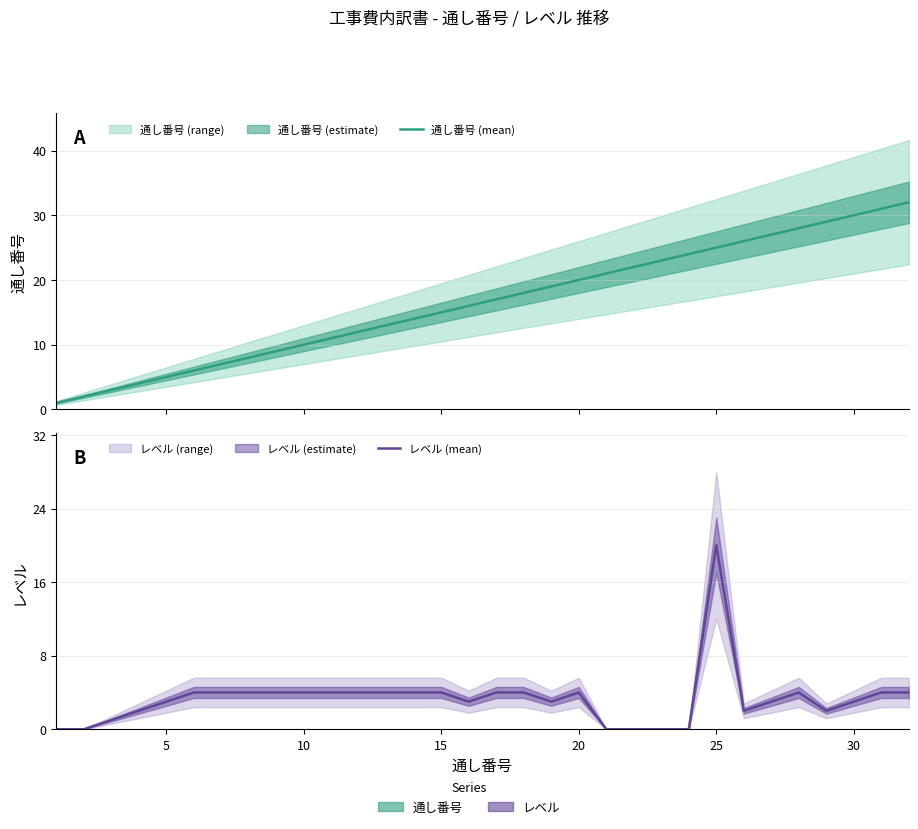

Is the value of 通し番号 (mean) at 21 greater than the value of レベル (mean) at 27?

Yes